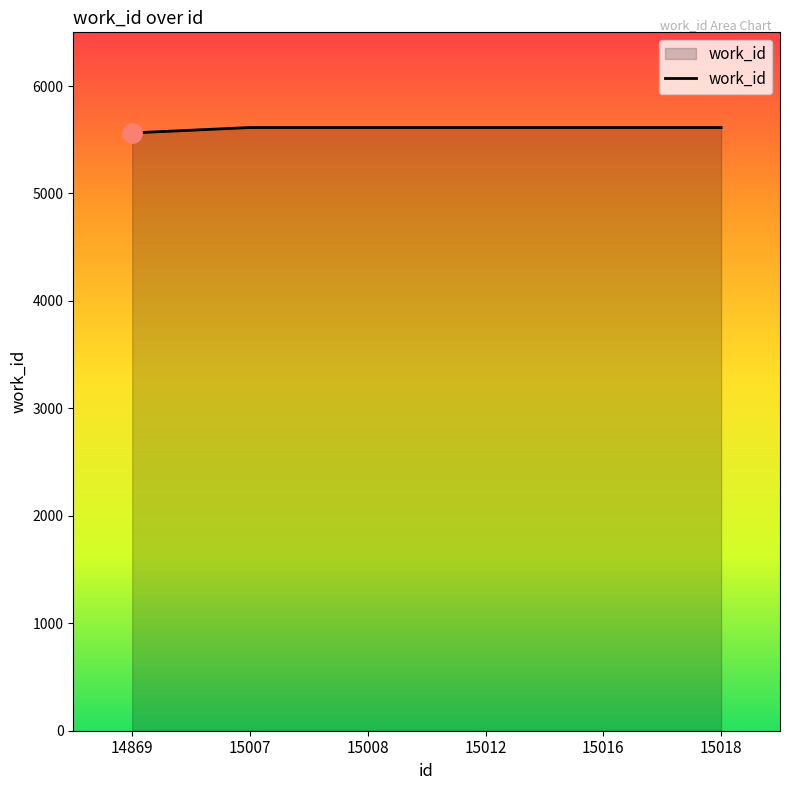

The value at 15007 is 2628. True or false?

False